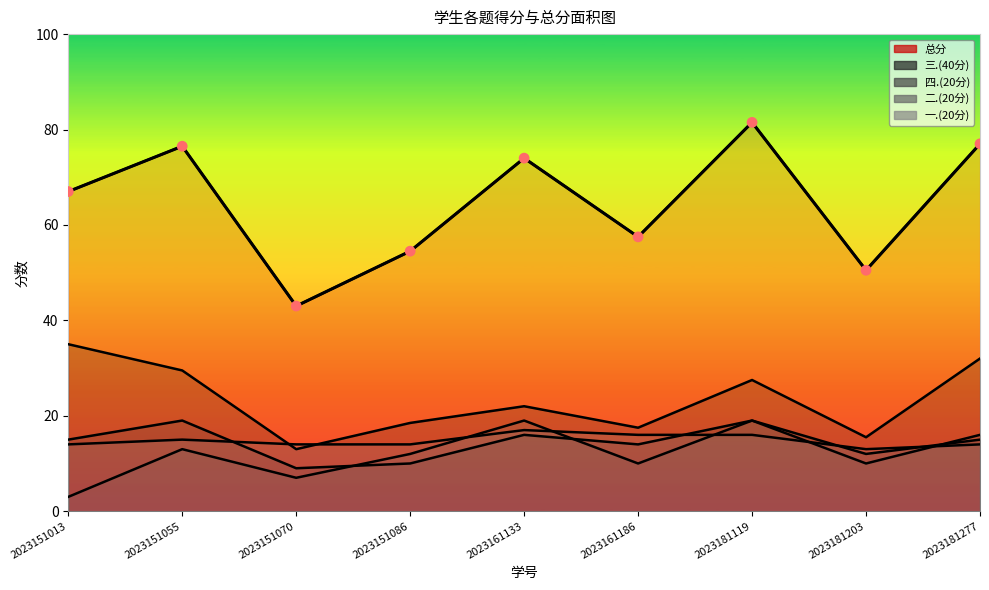

Which series has the largest Y range (max minus min)?

总分